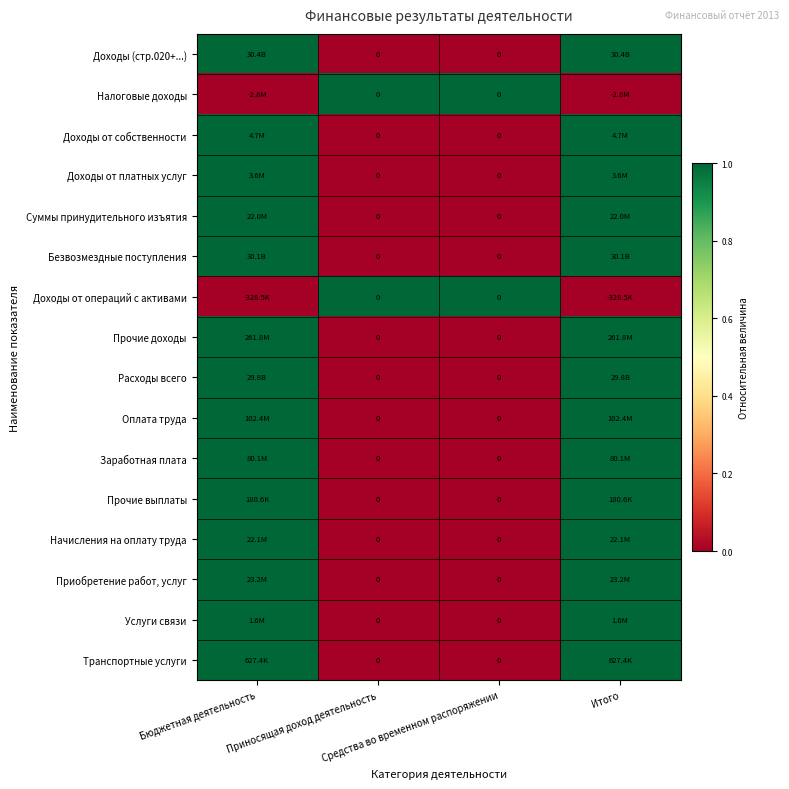

Where is Доходы (стр.020+...) nearest to the value 0?

Приносящая доход деятельность